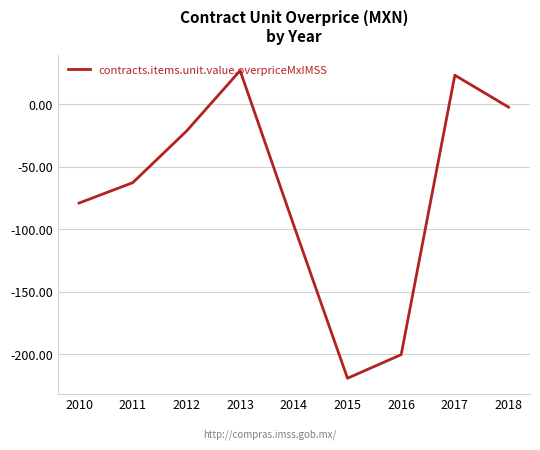

Which label corresponds to the smallest value in the chart?

2015